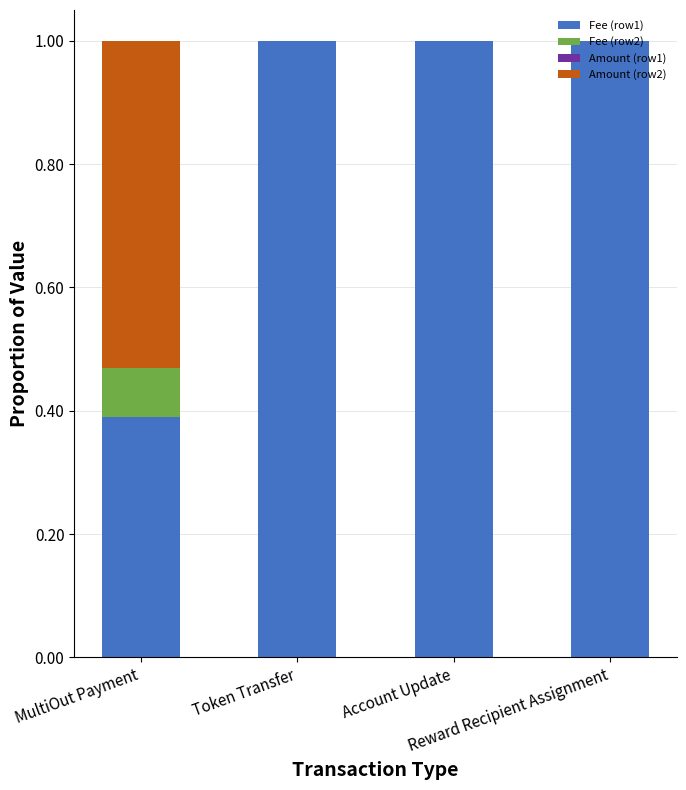

What is the total value across all series at Reward Recipient Assignment?

1.0